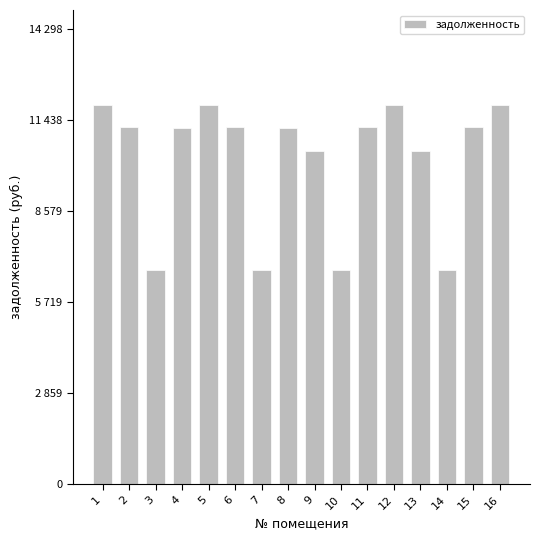

Are the bars horizontal?

No